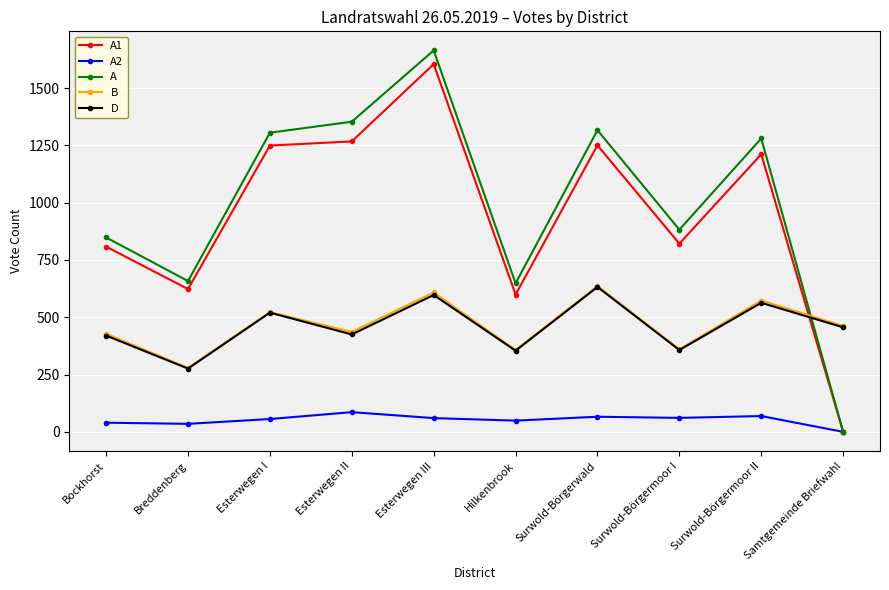

How many lines are shown in the chart?

5